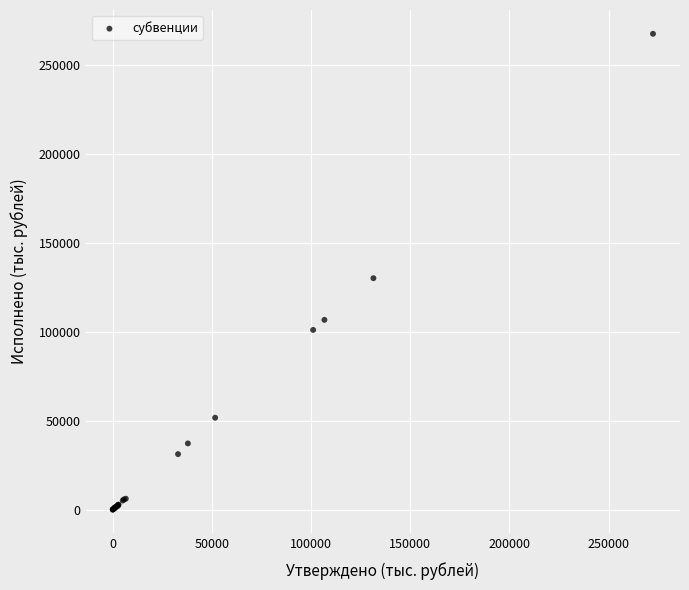

What Y value in the scatter plot is closest to 133816?

130134.7